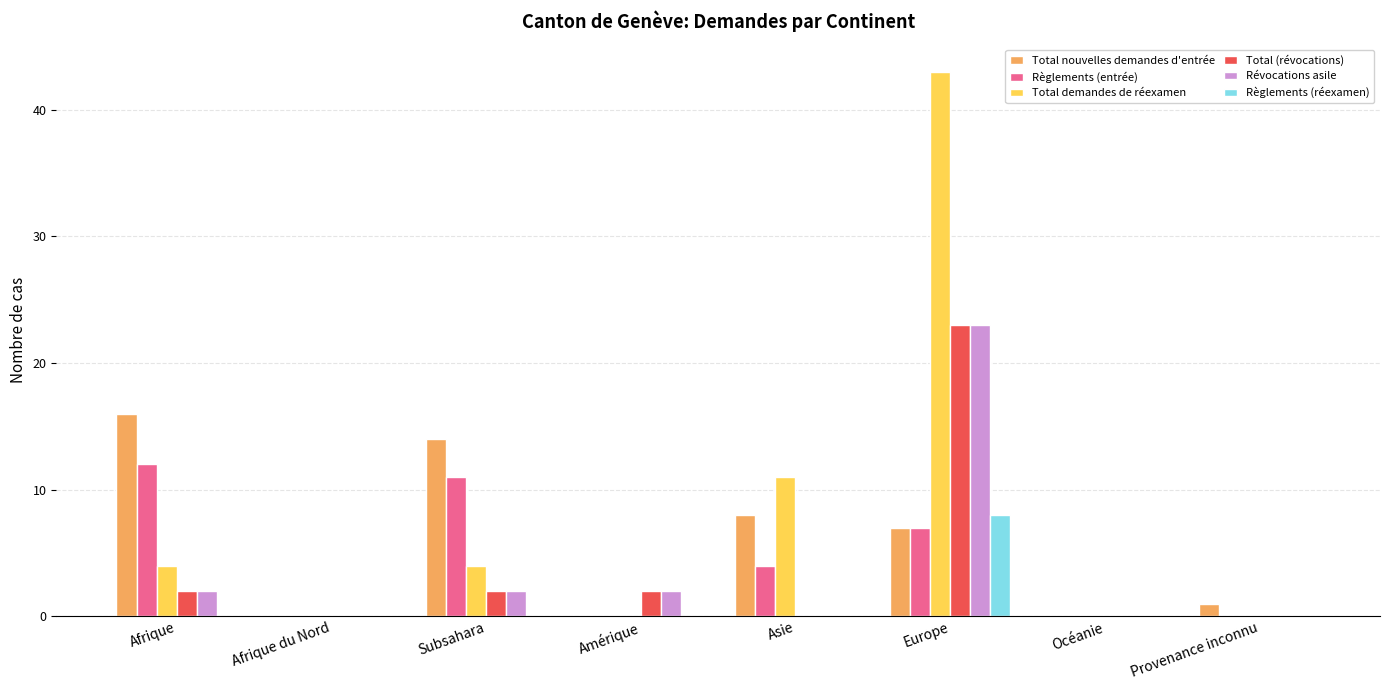

What are all the series names shown in the legend?

Total nouvelles demandes d'entrée, Règlements (entrée), Total demandes de réexamen, Total (révocations), Révocations asile, Règlements (réexamen)